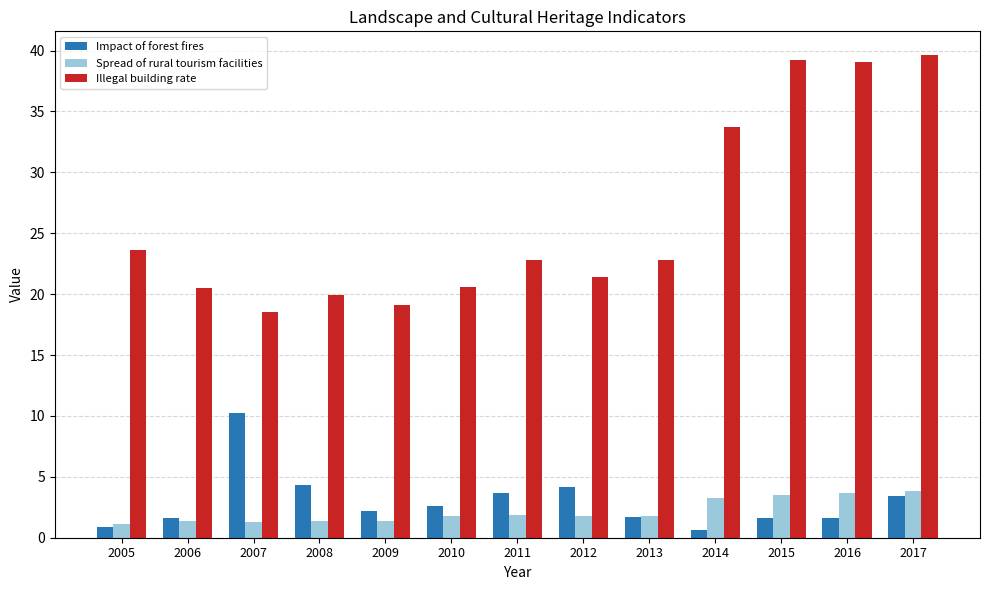

Does the chart contain any negative values?

No